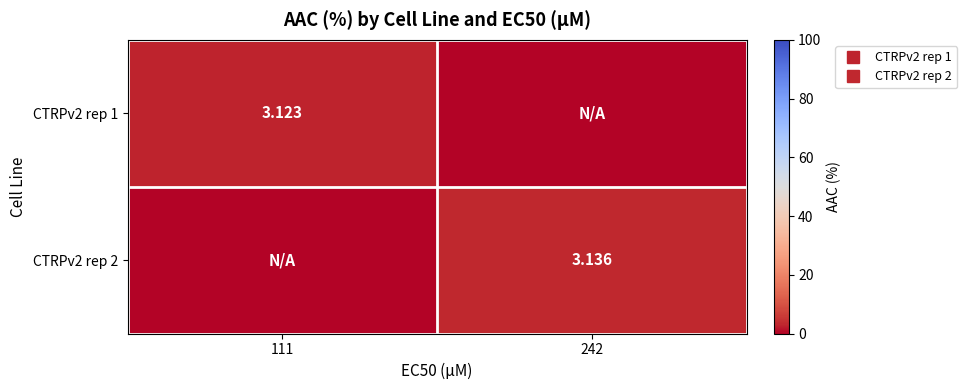

At which category is the sum across all series the highest?

242